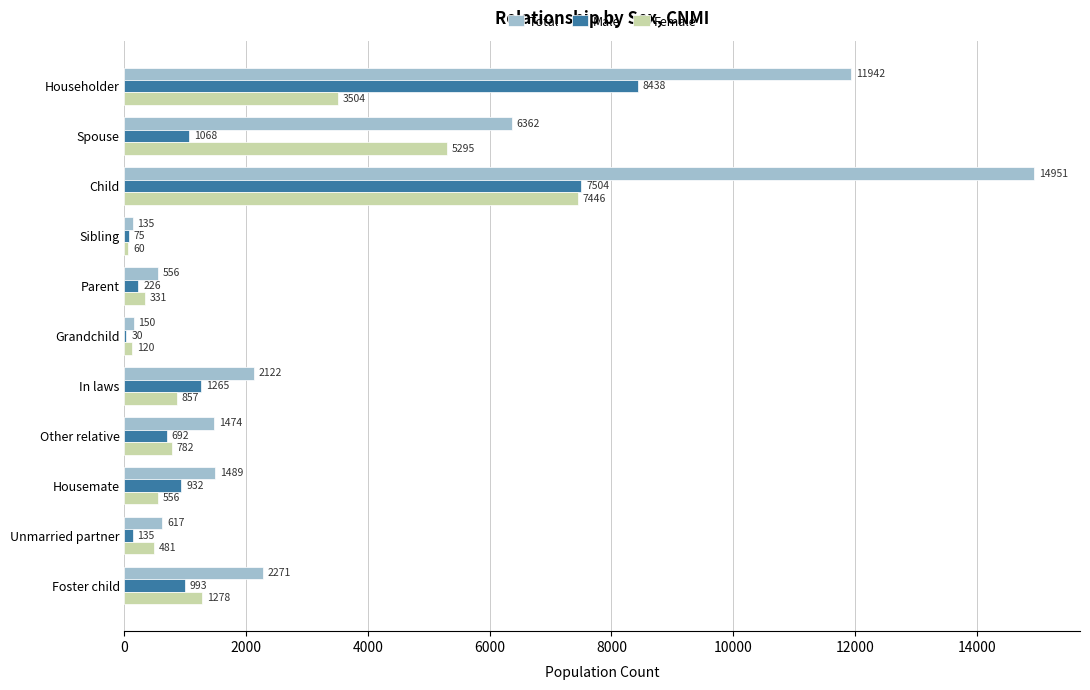

At which category is the sum across all series the highest?

Child